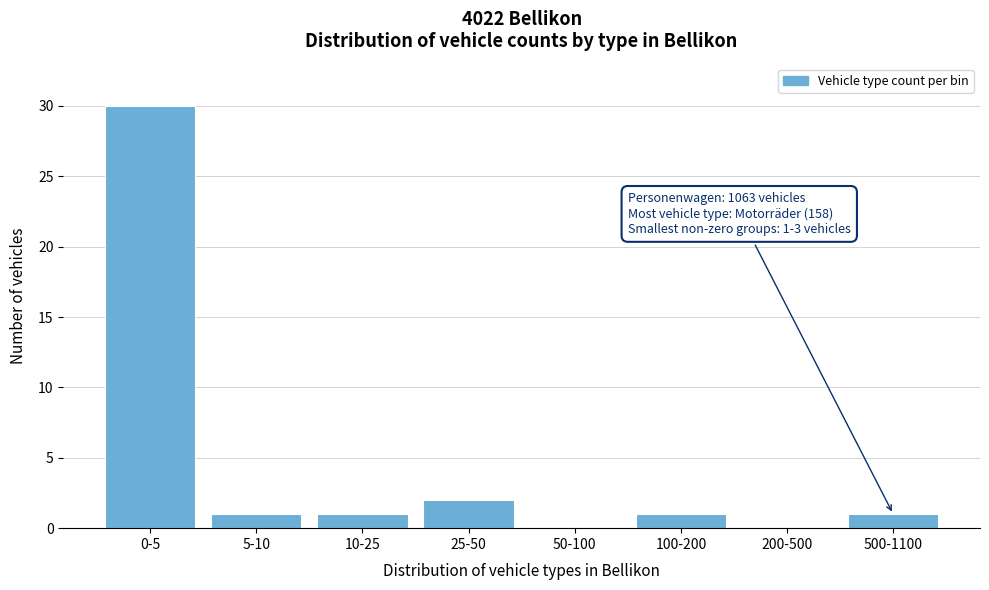

Reading left to right, transcribe all the data shown in this chart.

0-5=30	5-10=1	10-25=1	25-50=2	50-100=0	100-200=1	200-500=0	500-1100=1